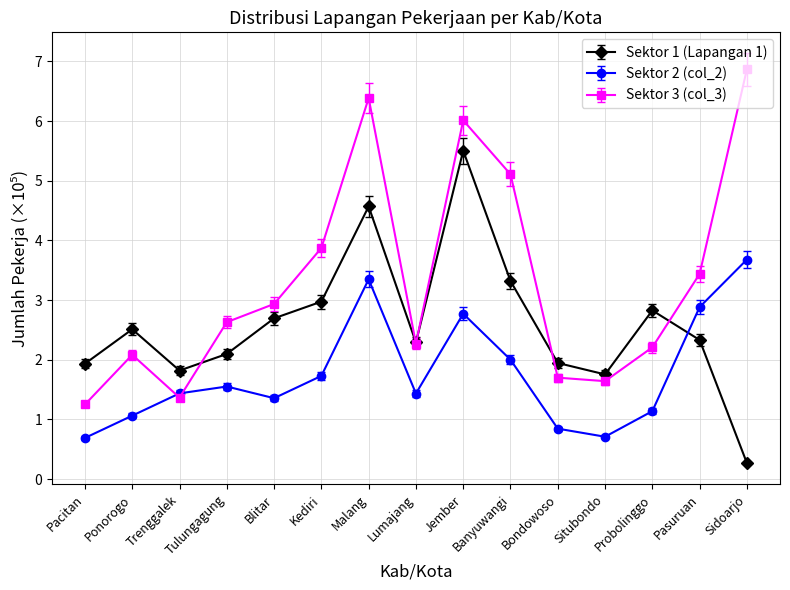

Which series has the largest total across all categories?

Sektor 3 (col_3)